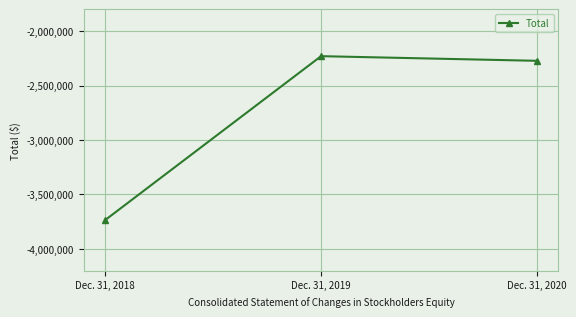

What value does the data have at Dec. 31, 2020, to the nearest 10?

-2273370